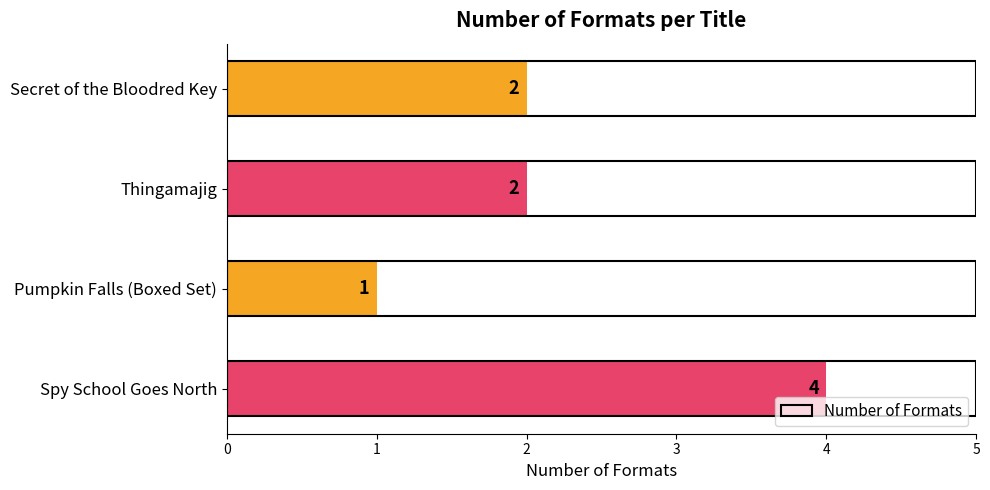

Which has a higher value, Thingamajig or Pumpkin Falls (Boxed Set)?

Thingamajig